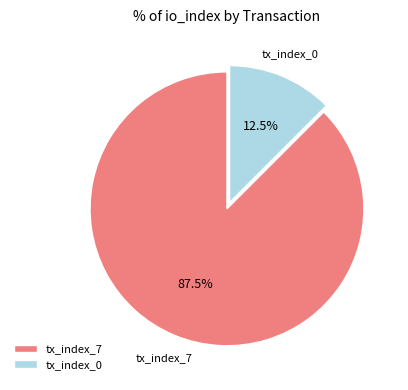

Is the sum of tx_index_0 and tx_index_7 greater than half?

Yes